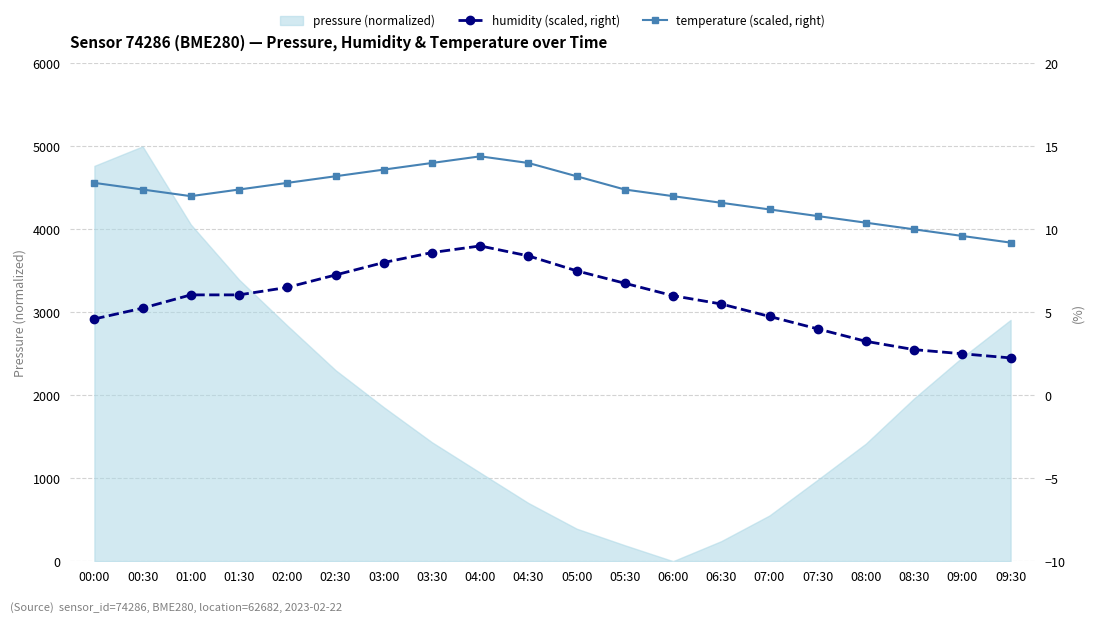

At how many categories does at least one series exceed 11?

15